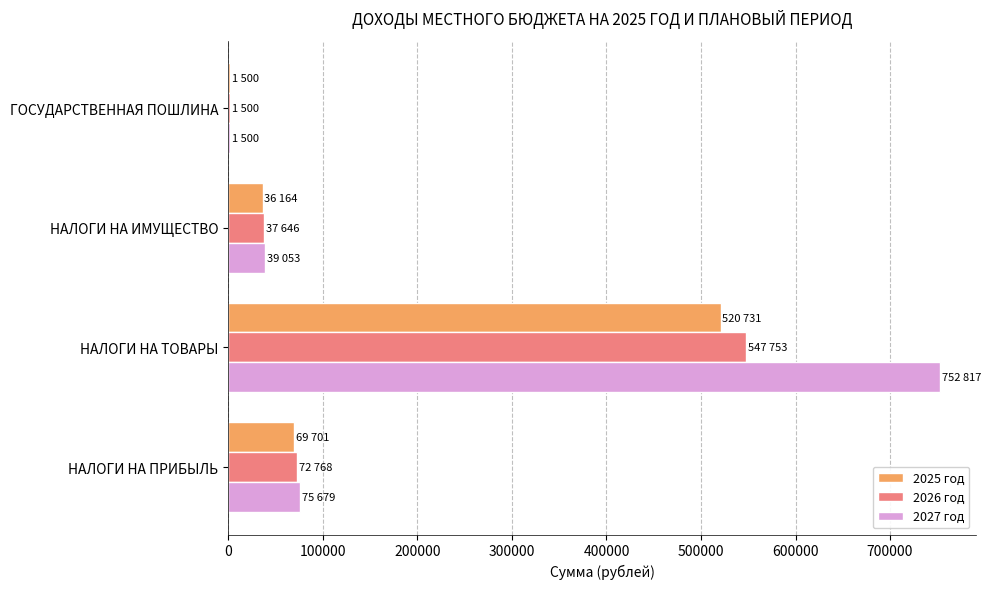

What is the total value across all series at НАЛОГИ НА ПРИБЫЛЬ?

218148